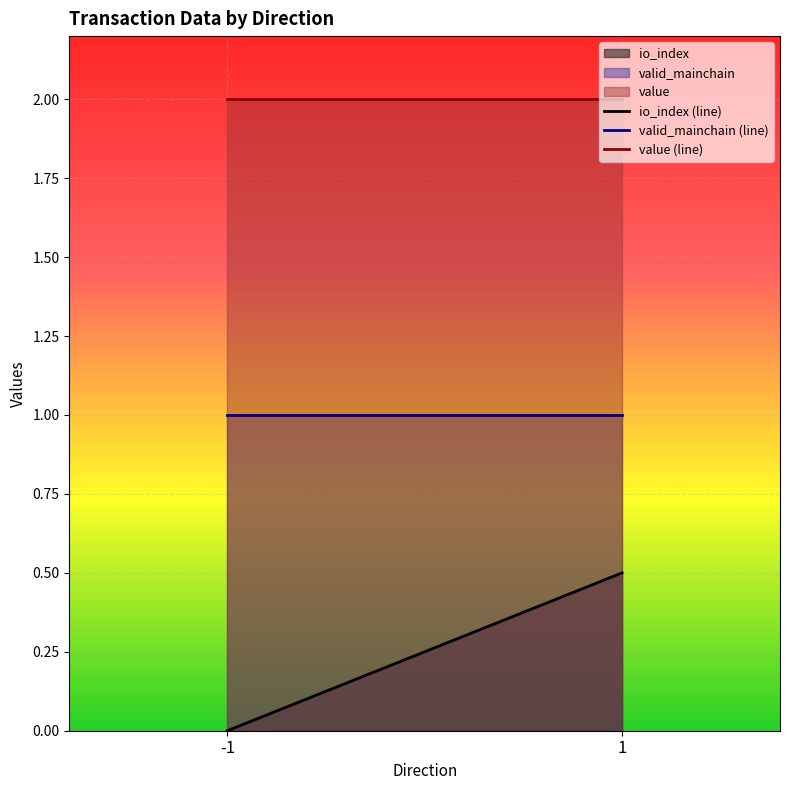

At which label is value closest to 2?

-1